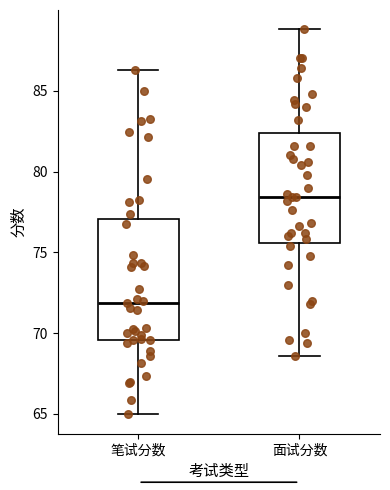

Reading left to right, read every box against the y-axis: the position of its median line, the range the box covers, and the ends of its whiskers. The values are not printed on the chart, so give them approximately, as read against the axis.

笔试分数: median 72.0, box 69.5 to 77.0, whiskers 65.0 to 86.5
面试分数: median 78.5, box 75.5 to 82.5, whiskers 68.5 to 89.0